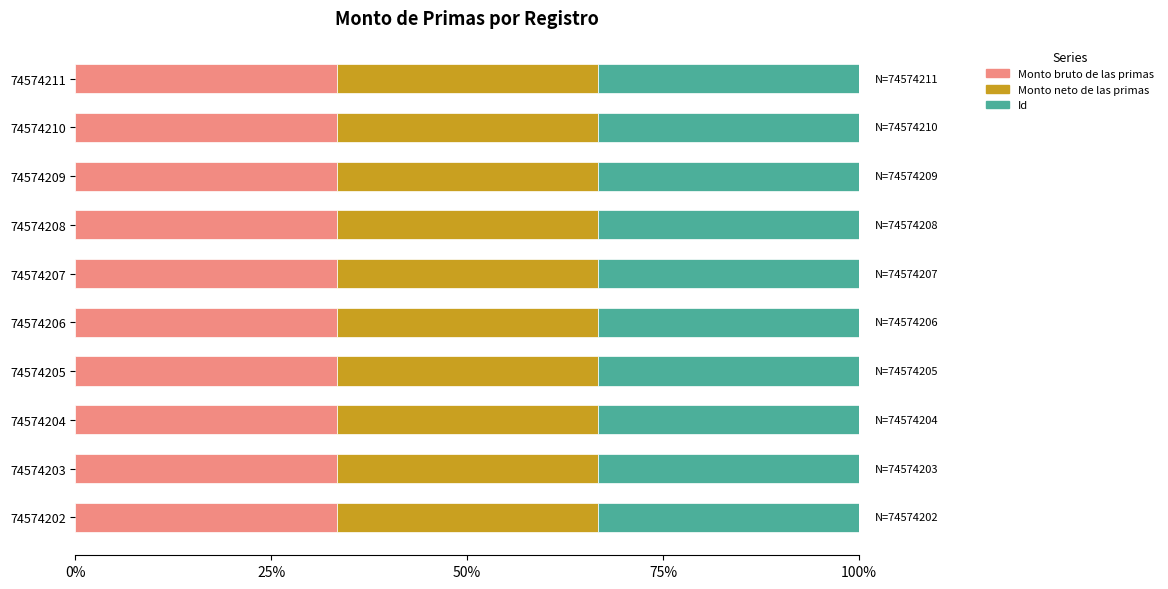

What is the difference between the maximum and minimum values in the Id series?

9